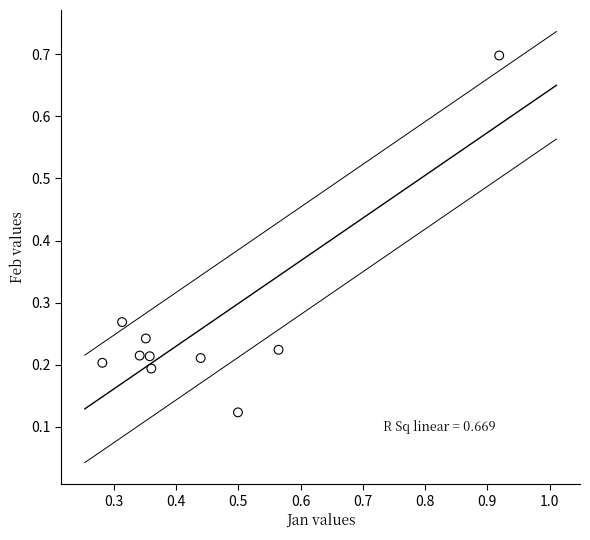

What is the range of Y values (max minus min)?

0.6